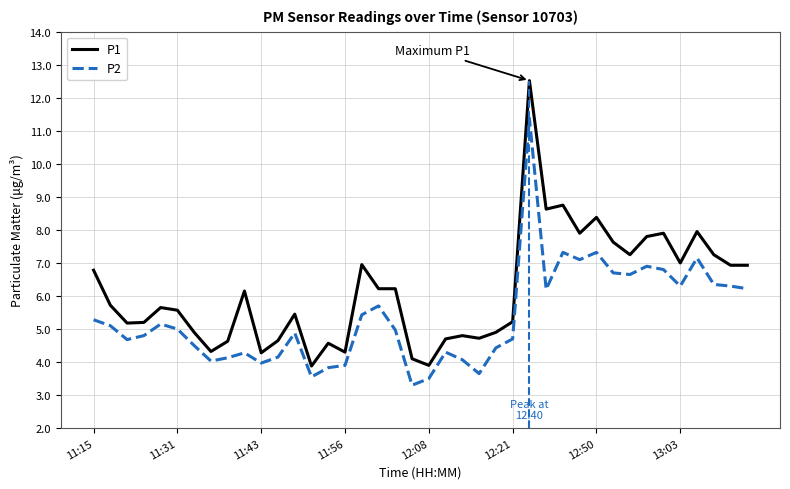

What is the smallest value displayed?

3.3